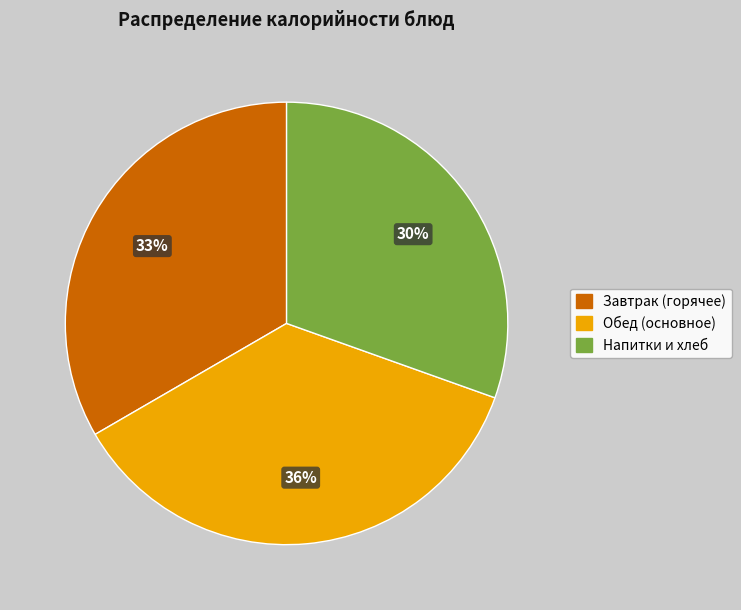

Is there any slice that represents more than half of the pie?

No